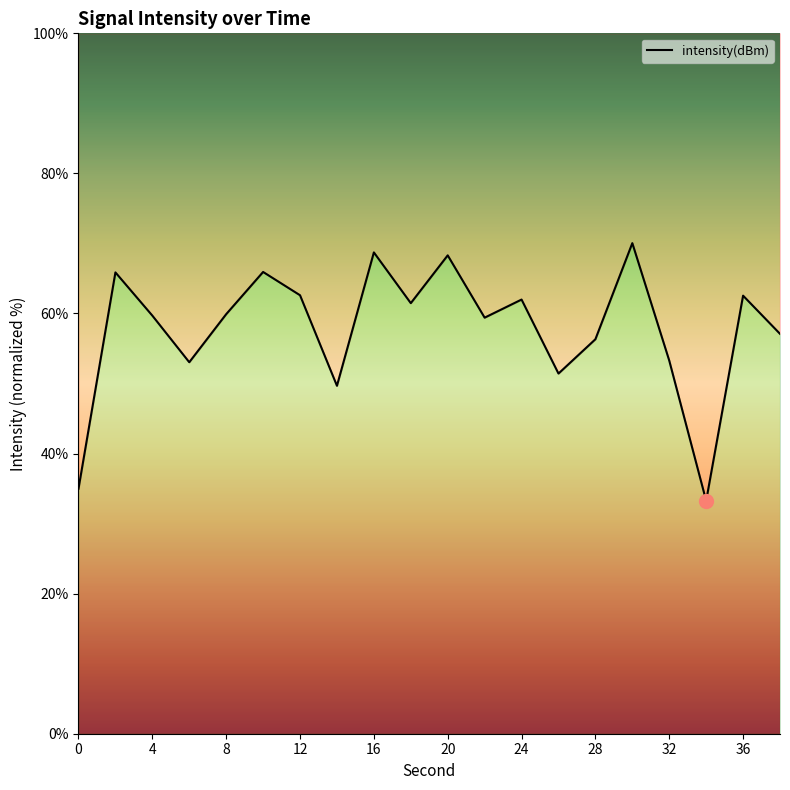

Count the number of categories in the chart.

20